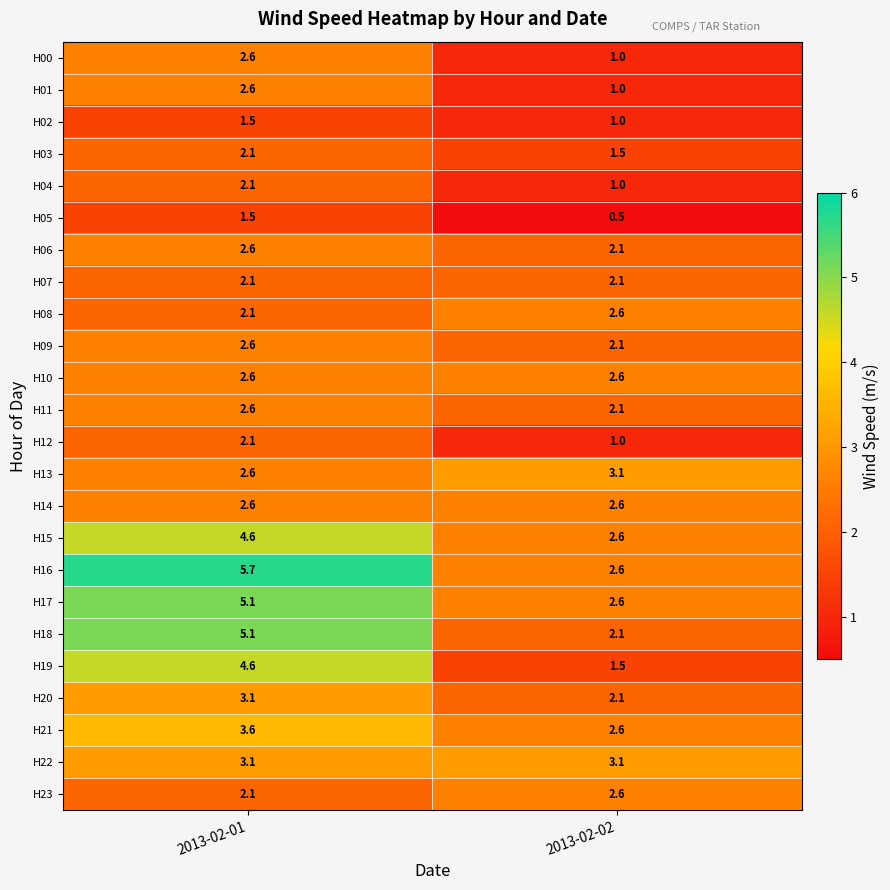

What is the spread (max minus min) of values at 2013-02-01?

4.2